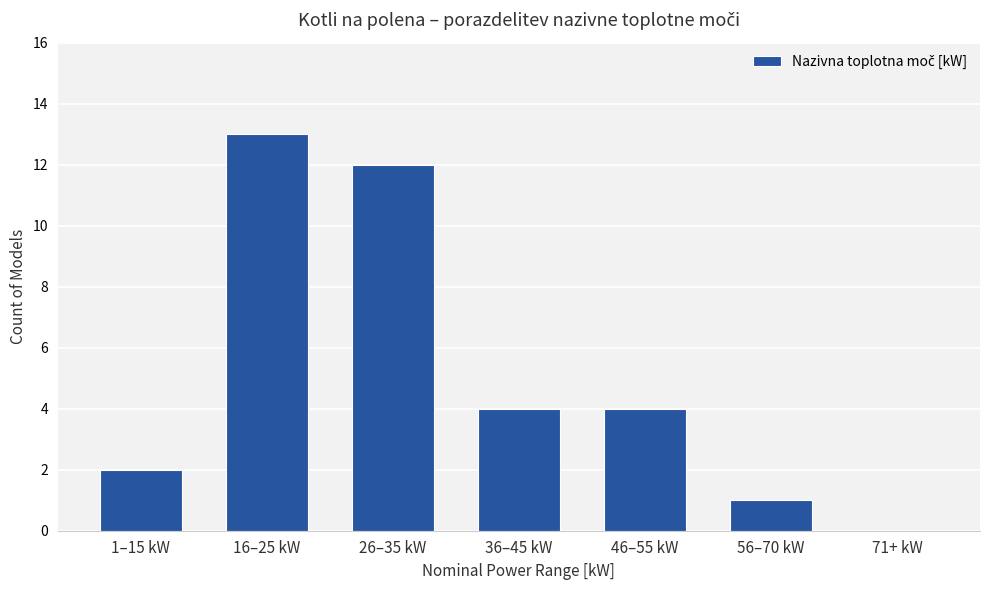

Approximately how many times larger is the value at 26–35 kW compared to 36–45 kW?

3.0